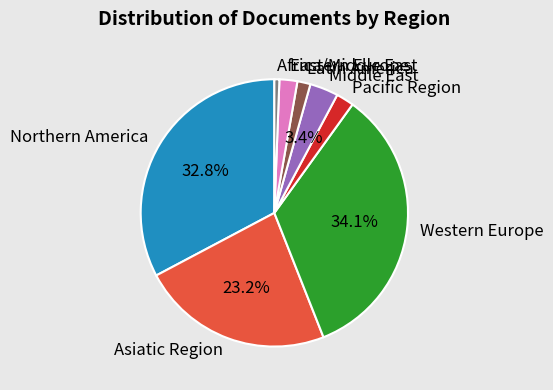

Approximately how many times larger is the value at Asiatic Region compared to Western Europe?

0.7